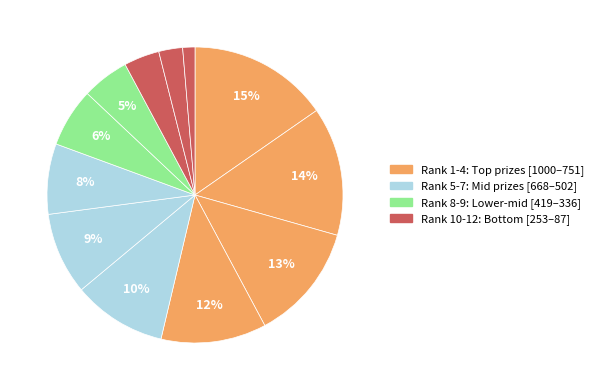

Count the number of slices in the pie.

12